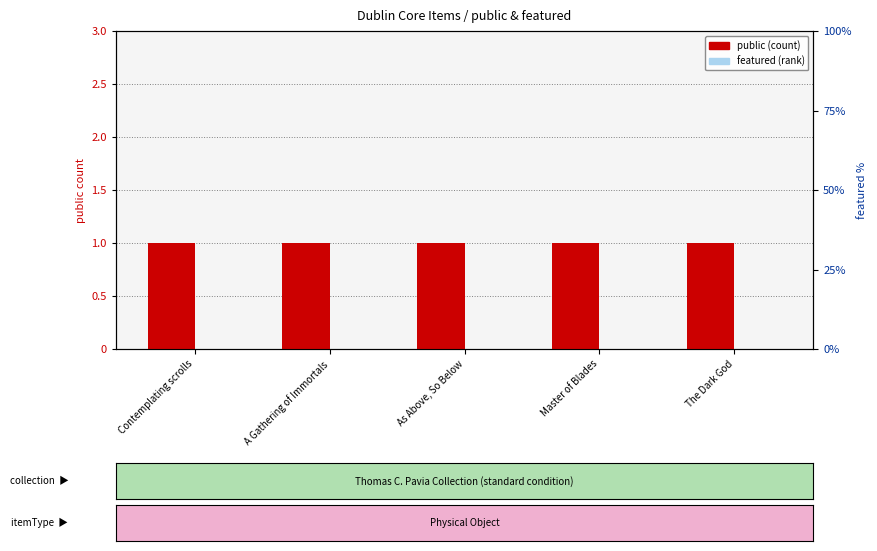

What value does the public series have at A Gathering of Immortals?

1